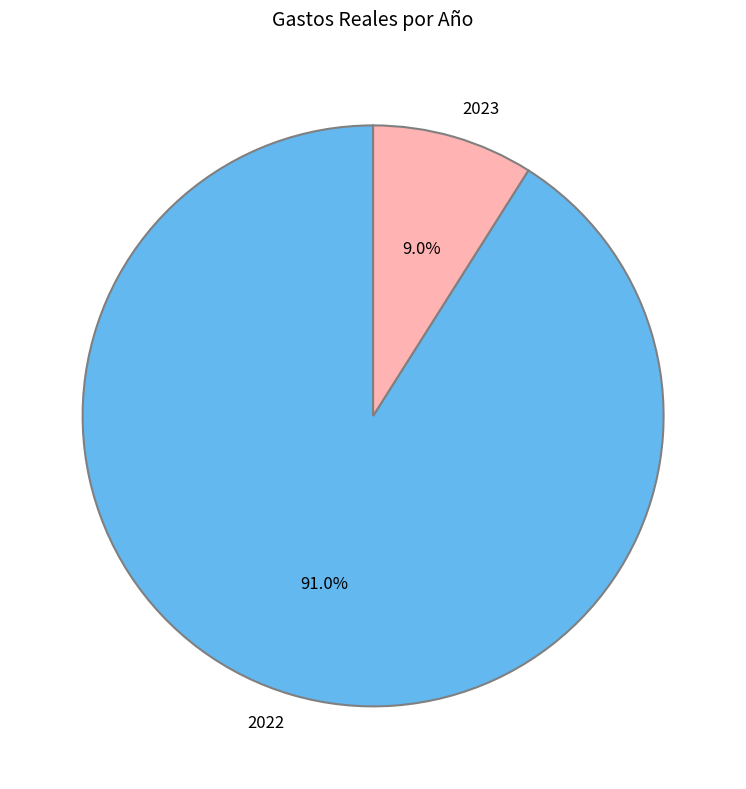

To the nearest percent, what is the combined percentage of 2022 and 2023?

100%